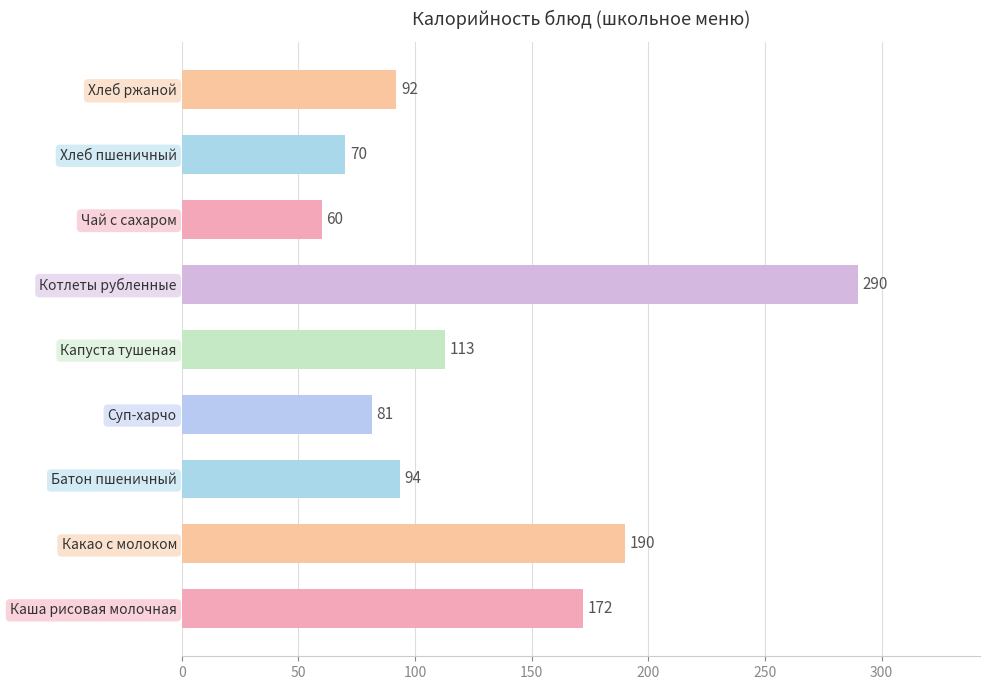

What is the difference between the second highest and minimum values?

130.0